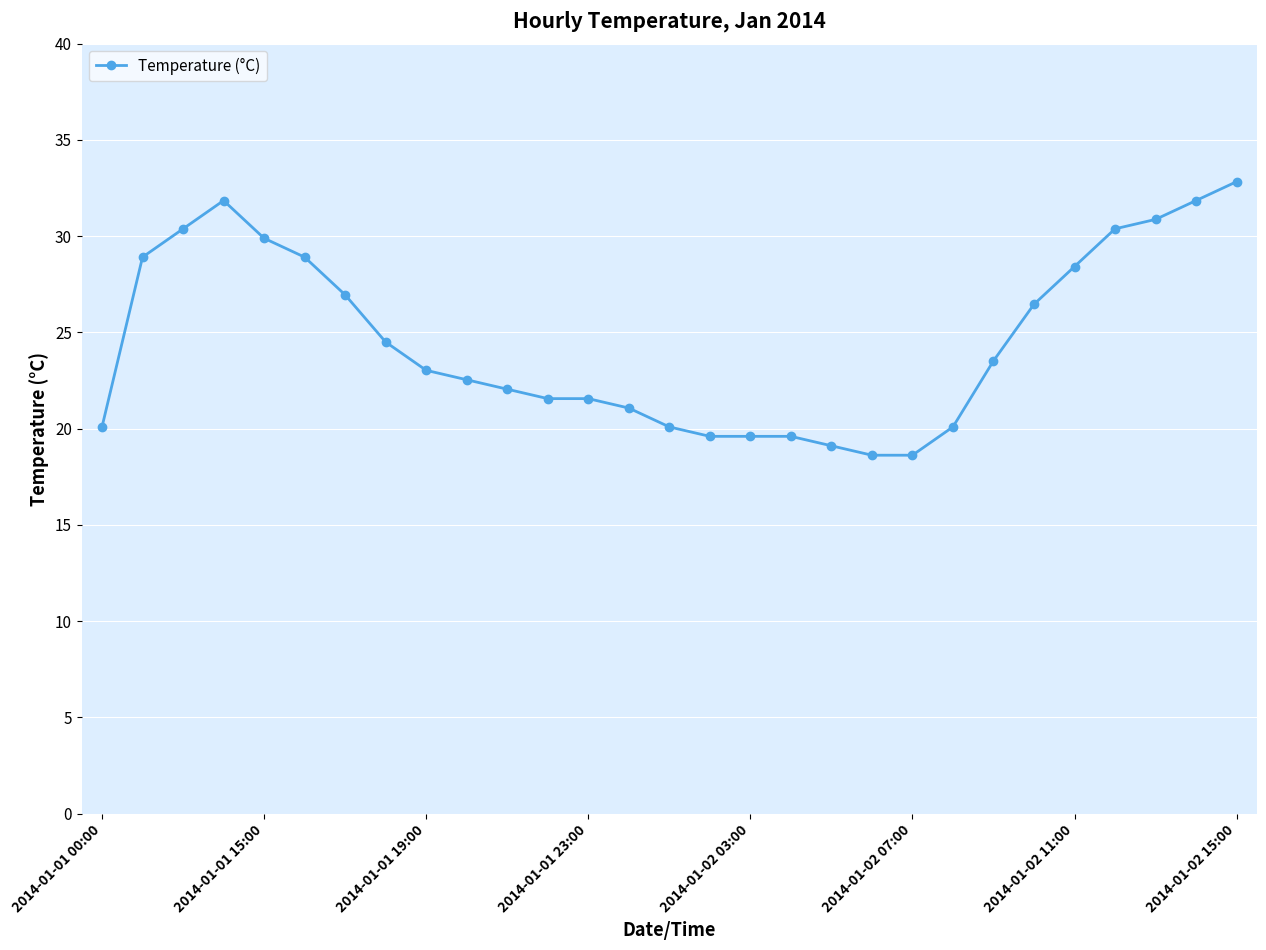

What is the maximum value shown in the chart?

32.8